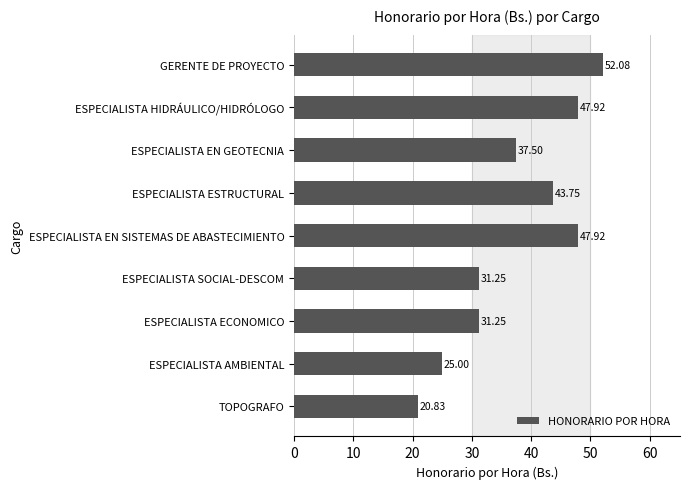

What is the label of the 9th bar from the top?

TOPOGRAFO